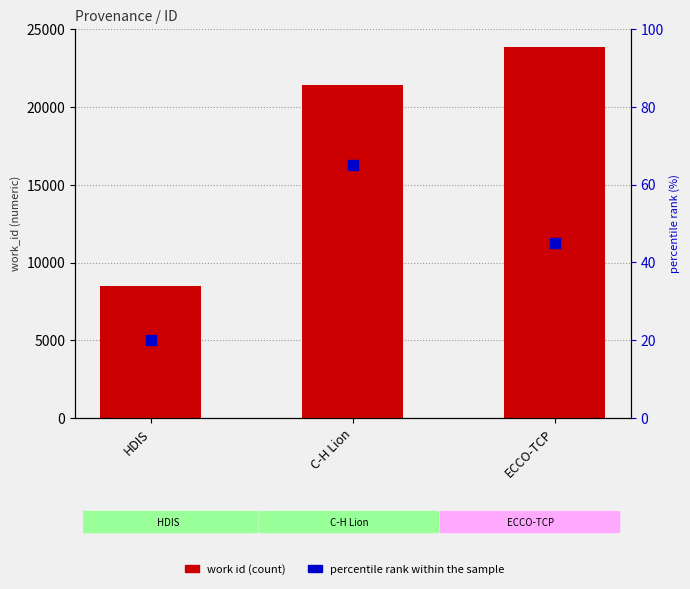

At which category is the sum across all series the highest?

ECCO-TCP